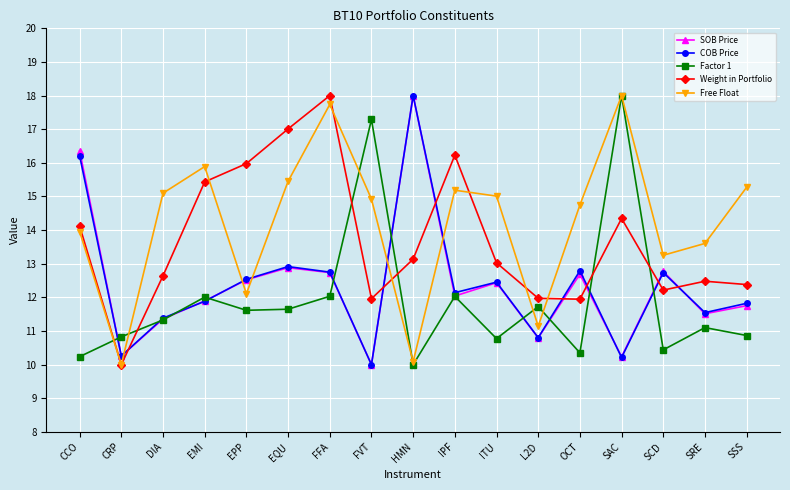

How many interior local valleys does the COB Price series have?

6